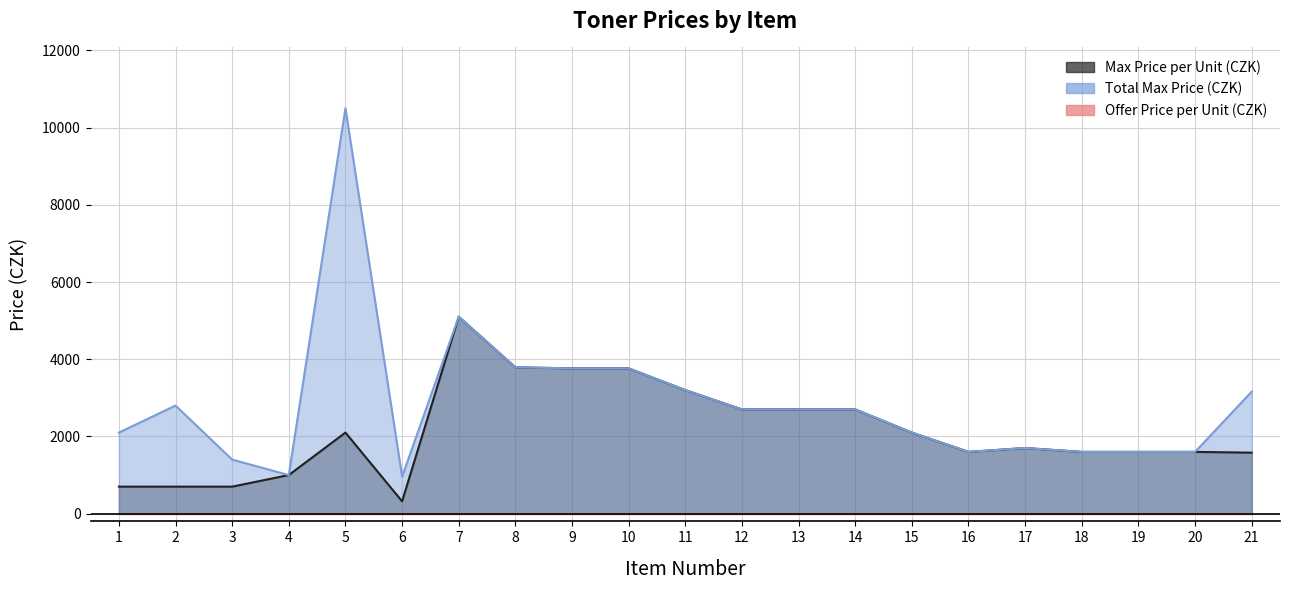

What is the value of the Max Price per Unit (CZK) point at the 18th from the left?

1600